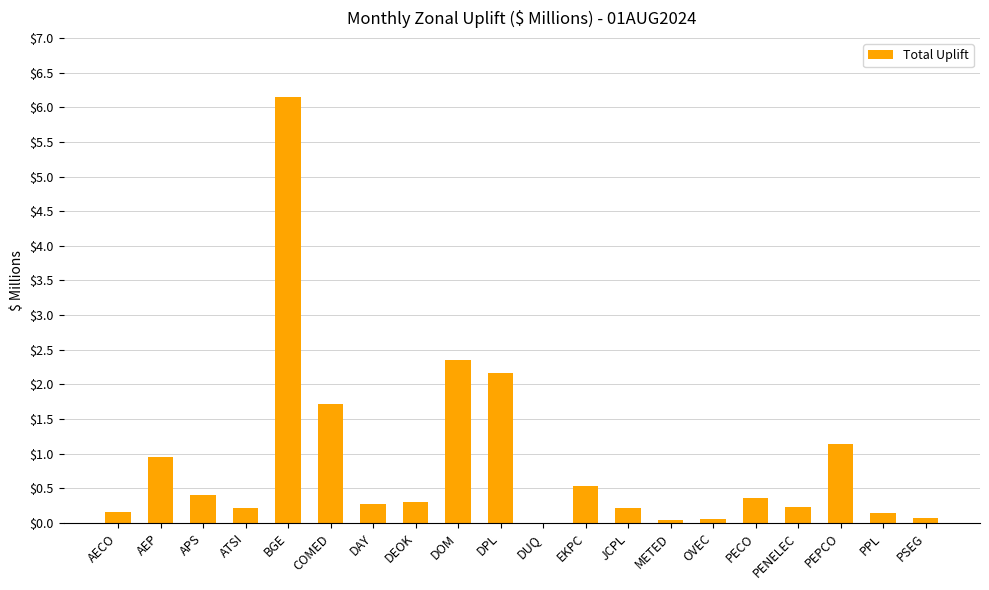

What is the average value?

0.9